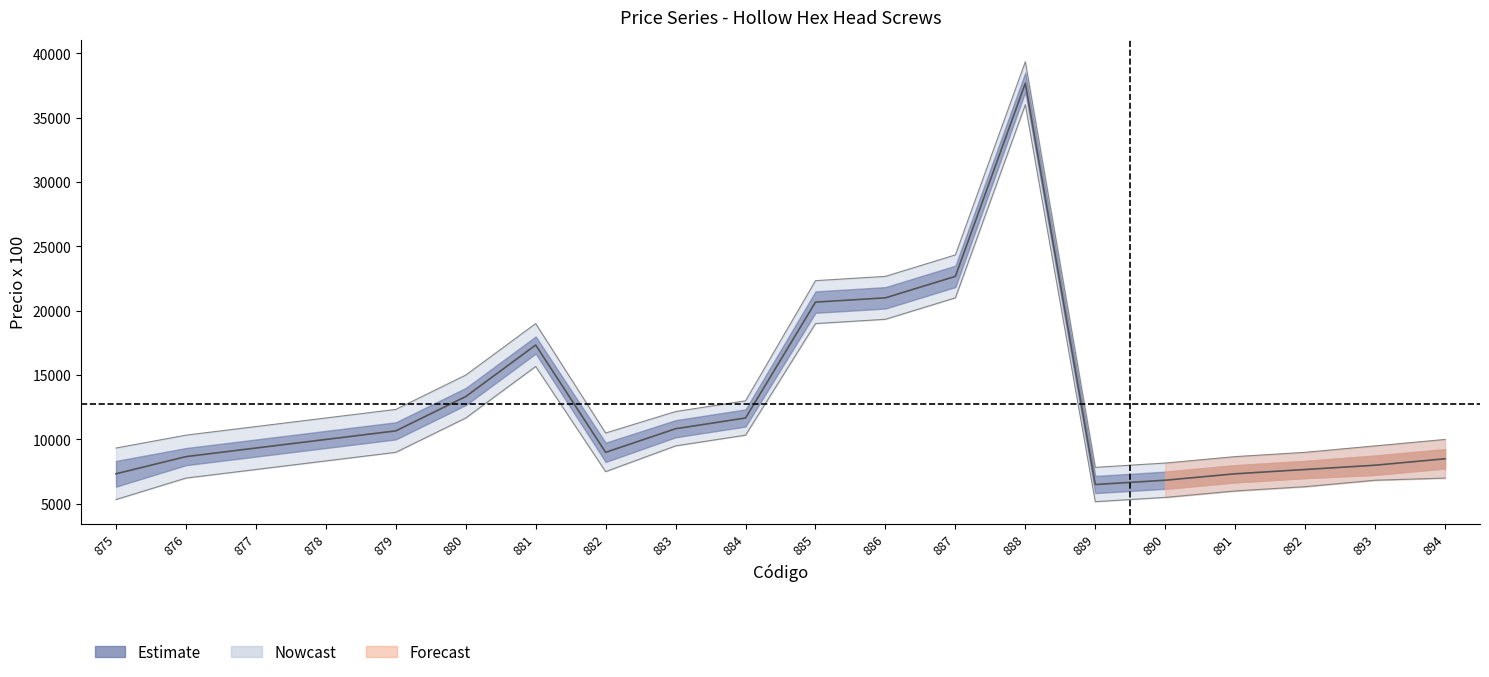

List the labels in order of value, smallest first.

889, 890, 875, 891, 892, 893, 894, 876, 882, 877, 878, 879, 883, 884, 880, 881, 885, 886, 887, 888